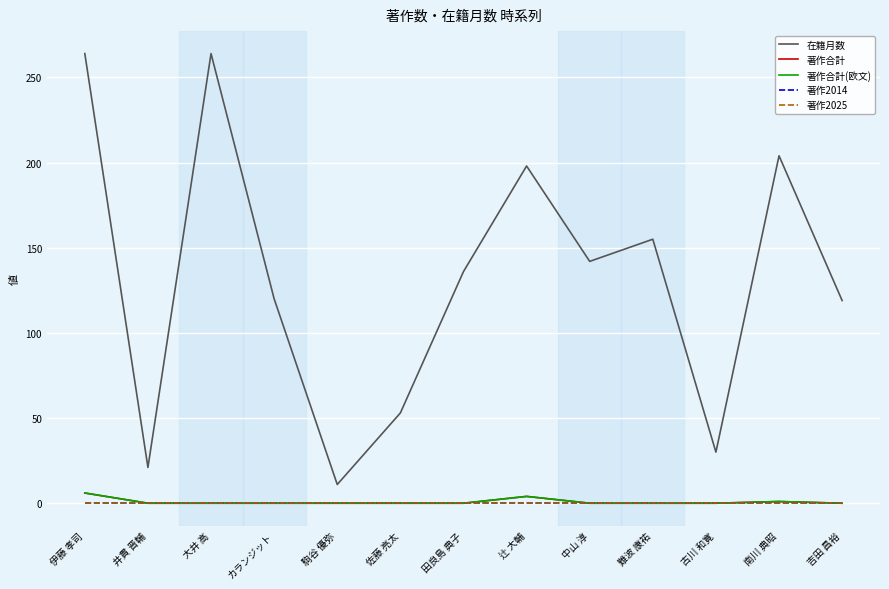

Where is 著作合計(欧文) nearest to the value 3?

辻 大輔